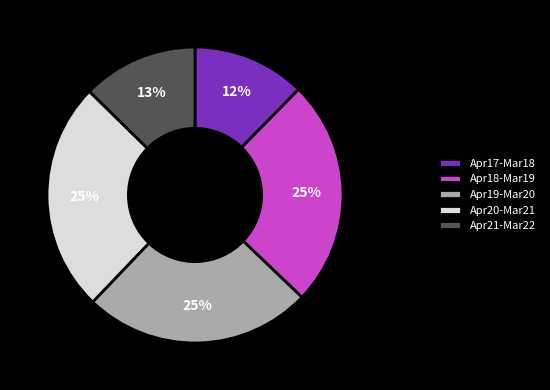

Combined, do Apr17-Mar18 and Apr20-Mar21 account for over 50%?

No